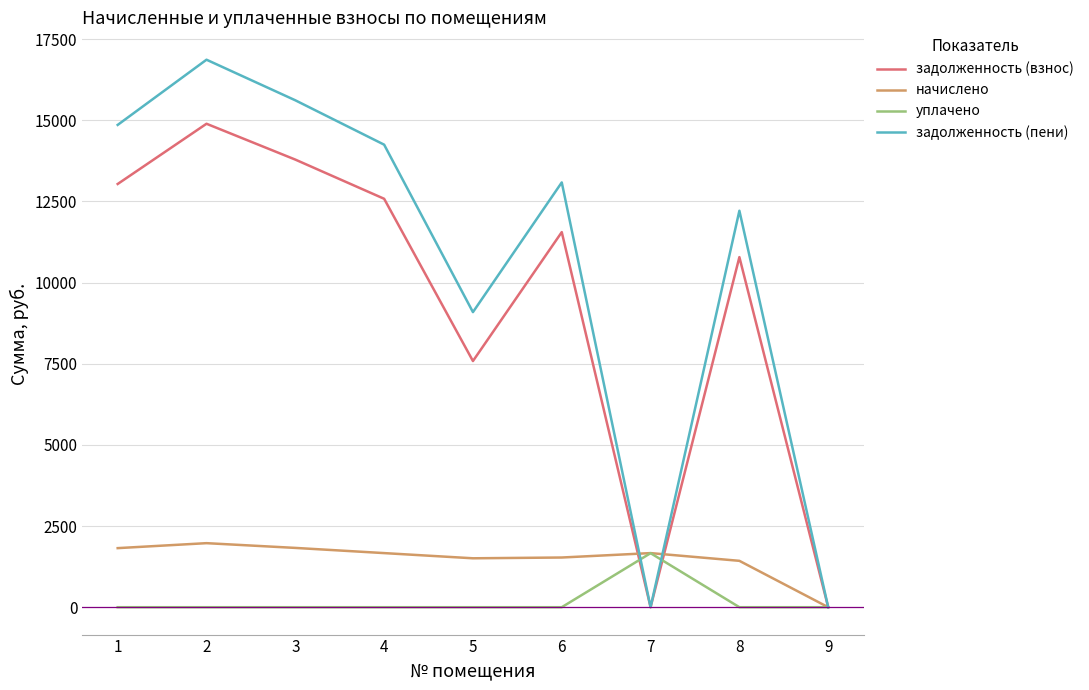

At how many categories does at least one series exceed 10876?

6